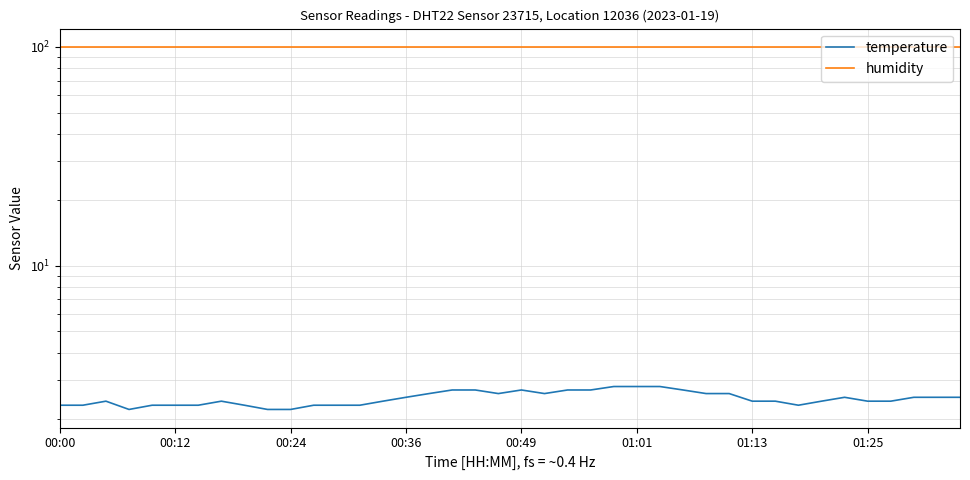

What are all the series names shown in the legend?

temperature, humidity